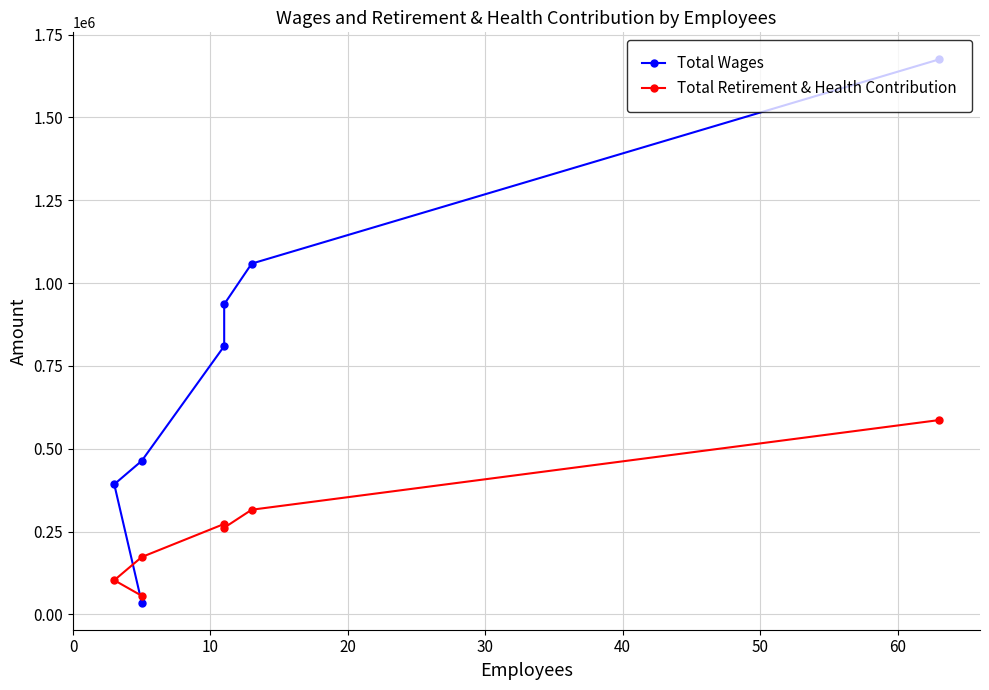

What is the highest value of the Total Retirement & Health Contribution series?

586543